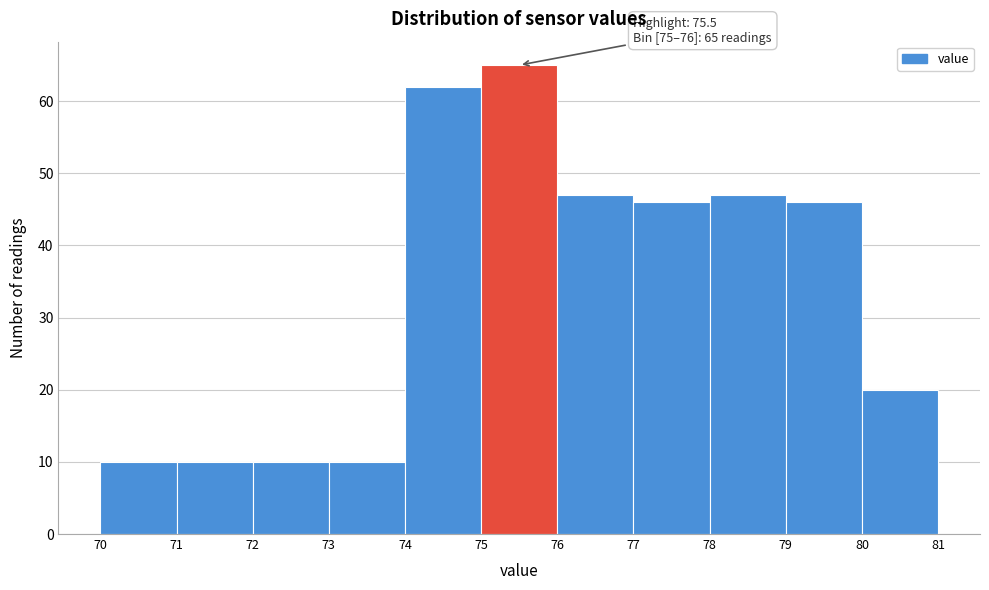

Over which range of the x-axis is the bar tallest?

75 to 76